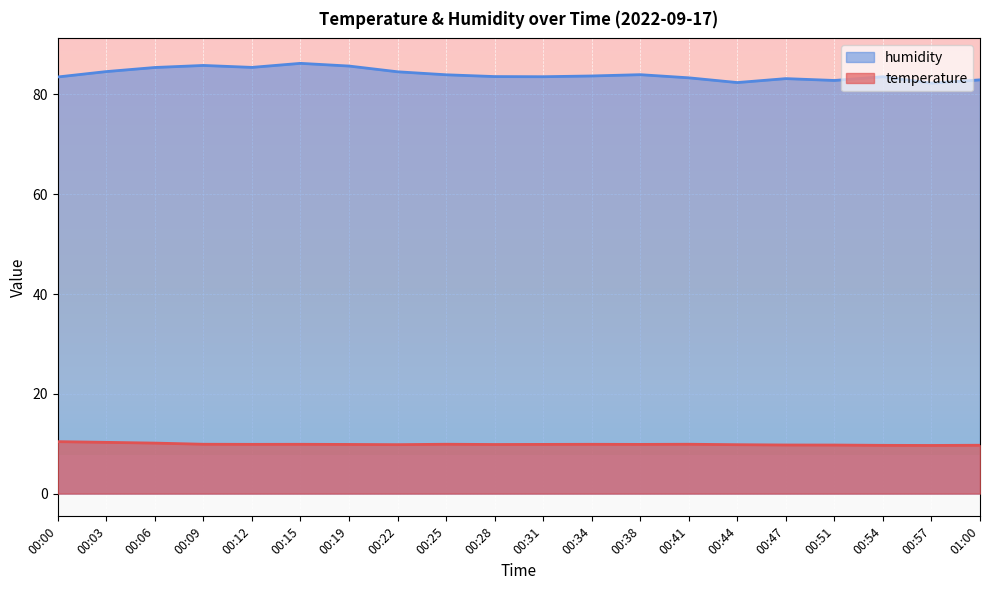

What is the value of the temperature point at the 18th from the left?

9.7